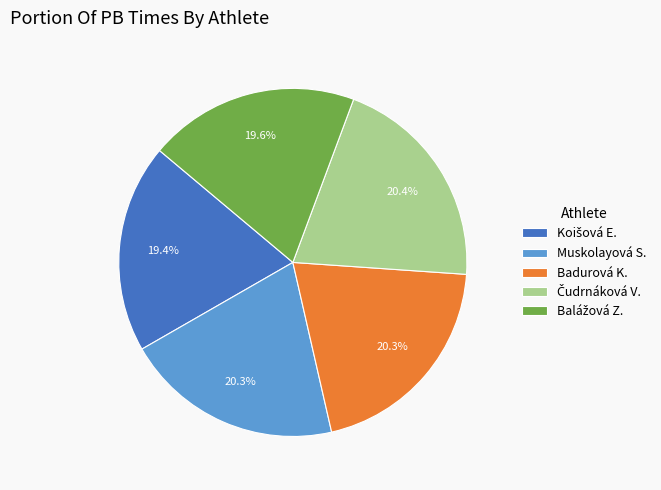

Is Muskolayová S. the majority of the pie?

No